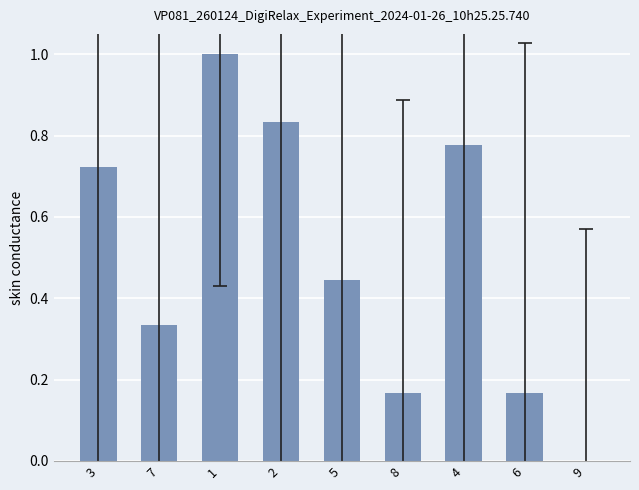

What is the sum of the values at 8 and 7?

0.5